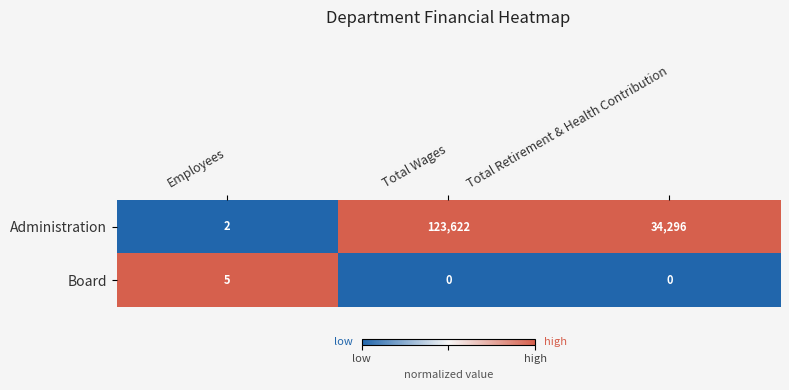

What is the total value across all series at Total Wages?

123622